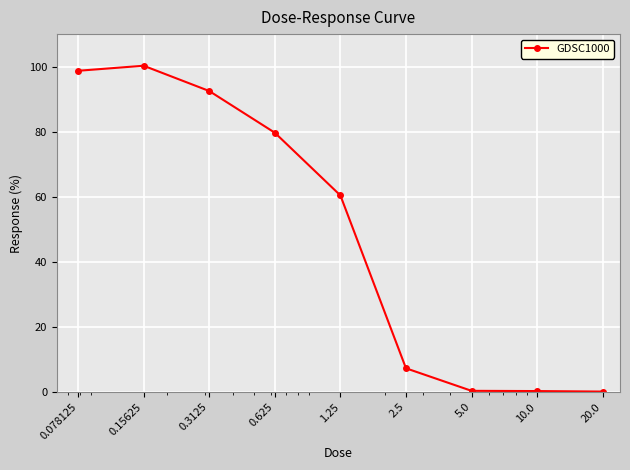

What is the difference between the maximum and minimum values?

100.1